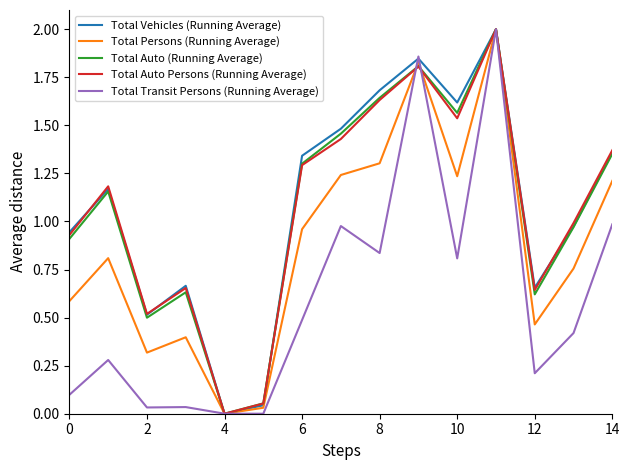

What is the highest value of the Total Auto Persons (Running Average) series?

2.0